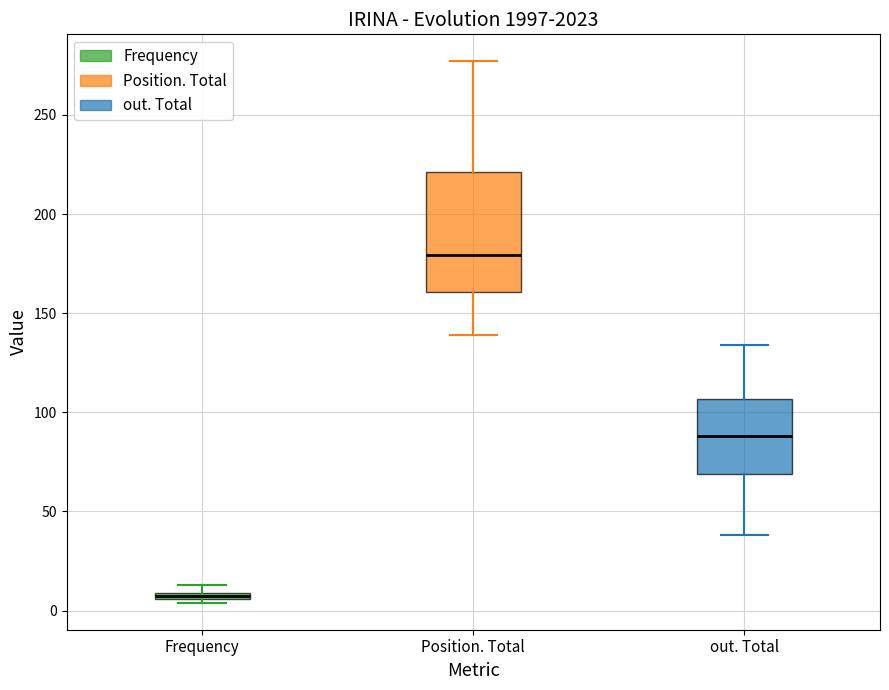

Where is the upper edge of the box for Frequency on the y-axis? The values are not printed on the chart, so give them approximately, as read against the axis.

10